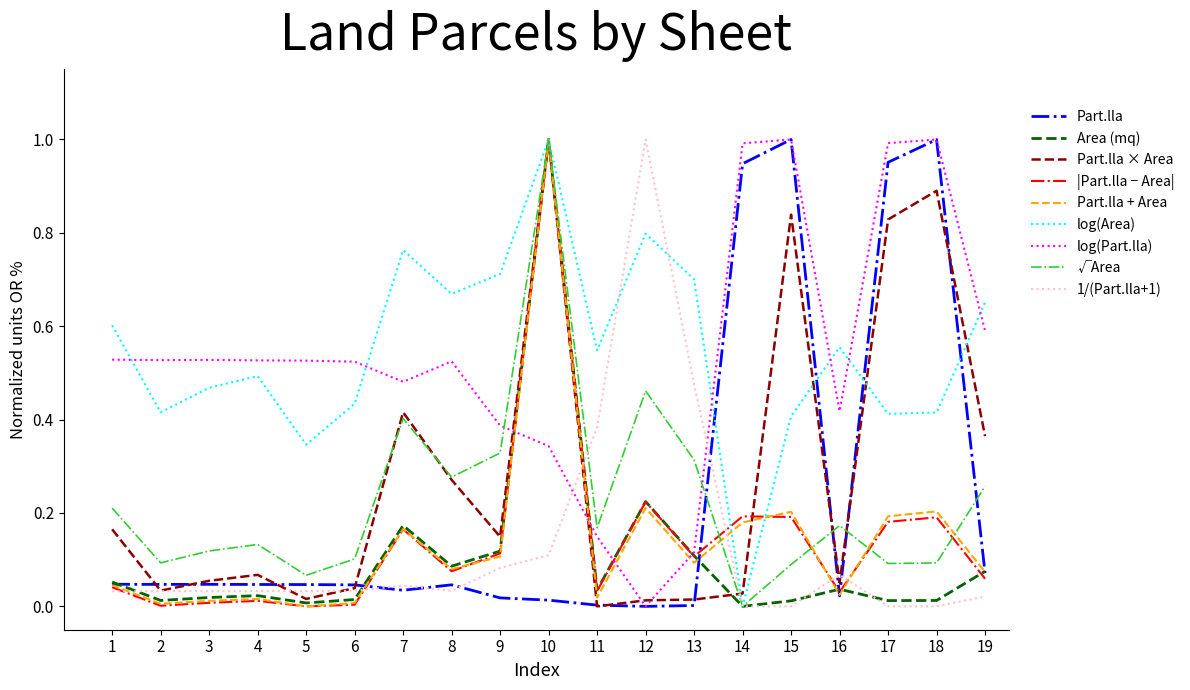

Does the chart have visible grid lines?

No